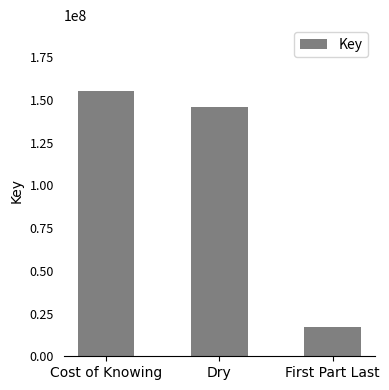

Rank the categories by value from lowest to highest.

First Part Last, Dry, Cost of Knowing